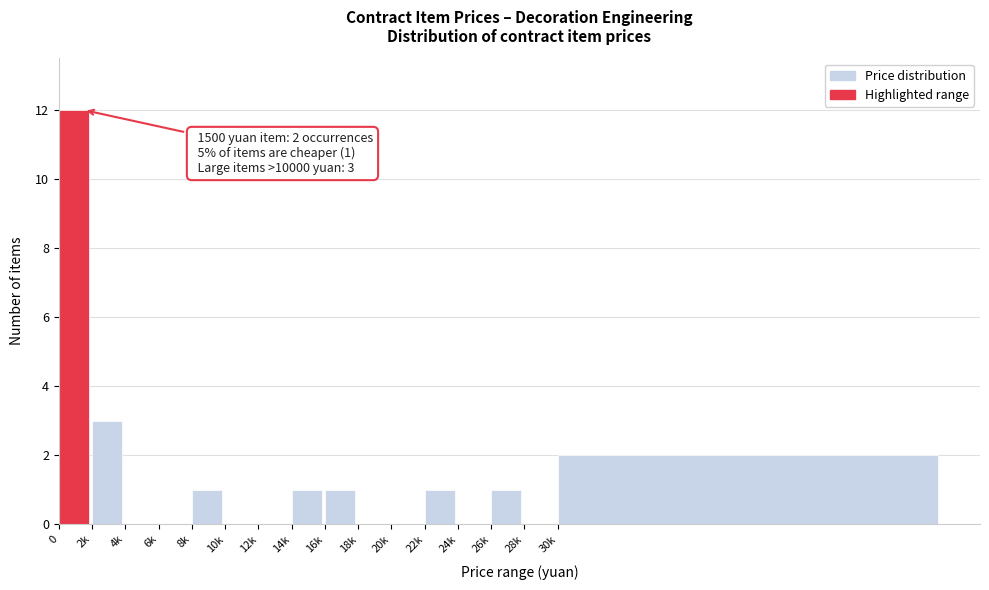

Reading left to right, what are all the values shown in this chart?

0=12	2k=3	4k=0	6k=0	8k=1	10k=0	12k=0	14k=1	16k=1	18k=0	20k=0	22k=1	24k=0	26k=1	28k=0	30k=2